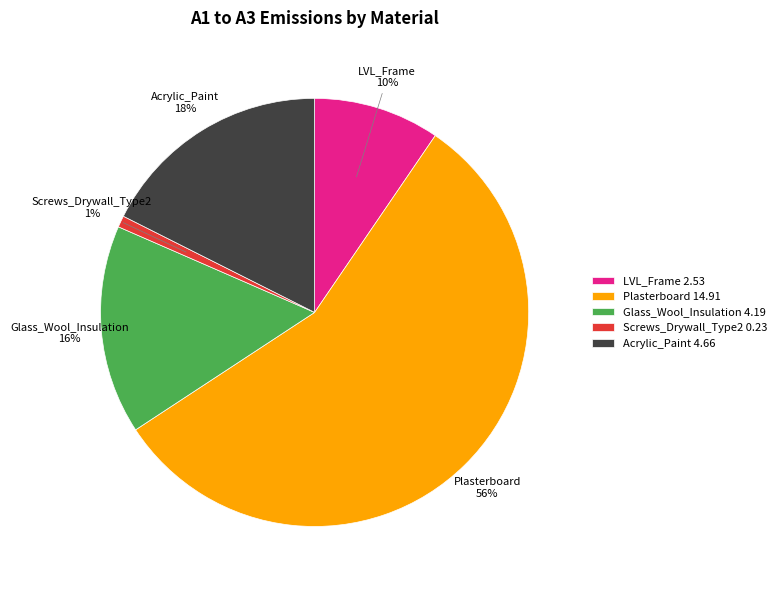

To the nearest percent, what is the average slice percentage?

20%